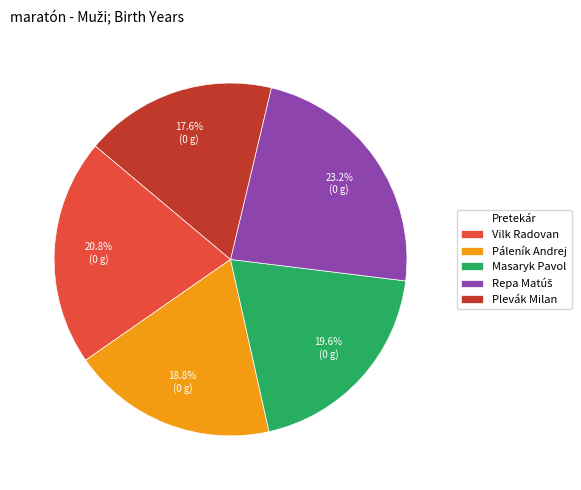

To the nearest percent, what portion does Plevák Milan represent?

18%